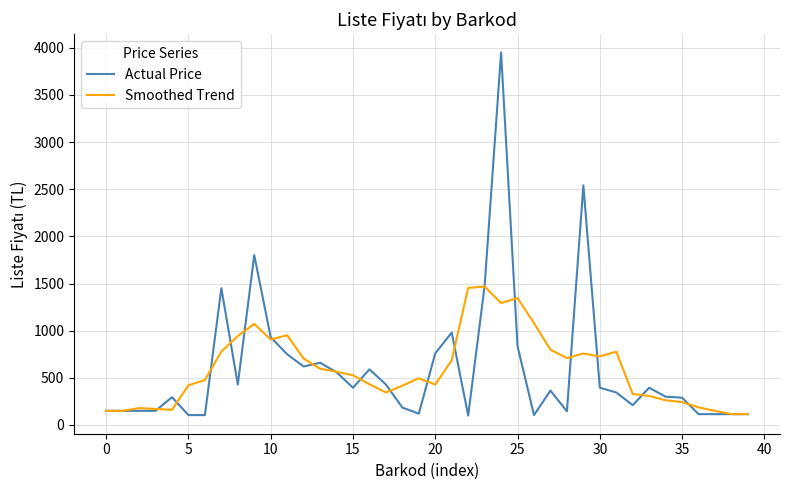

What is the maximum value shown in the chart?

3950